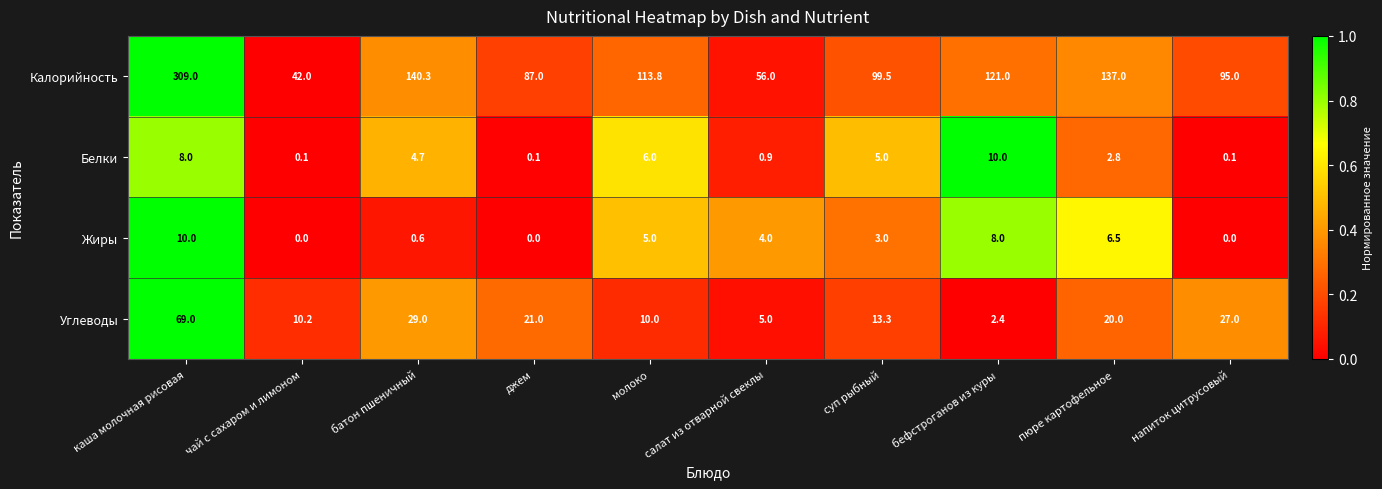

What is the approximate value of Углеводы at салат из отварной свеклы?

5.0